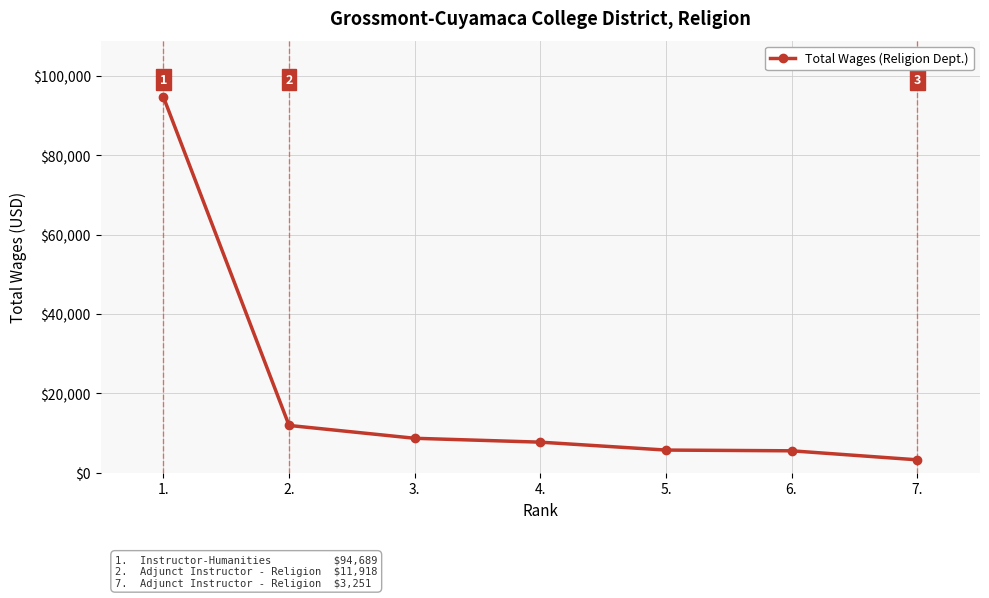

Approximately how many times larger is the value at 2. compared to 5.?

2.1